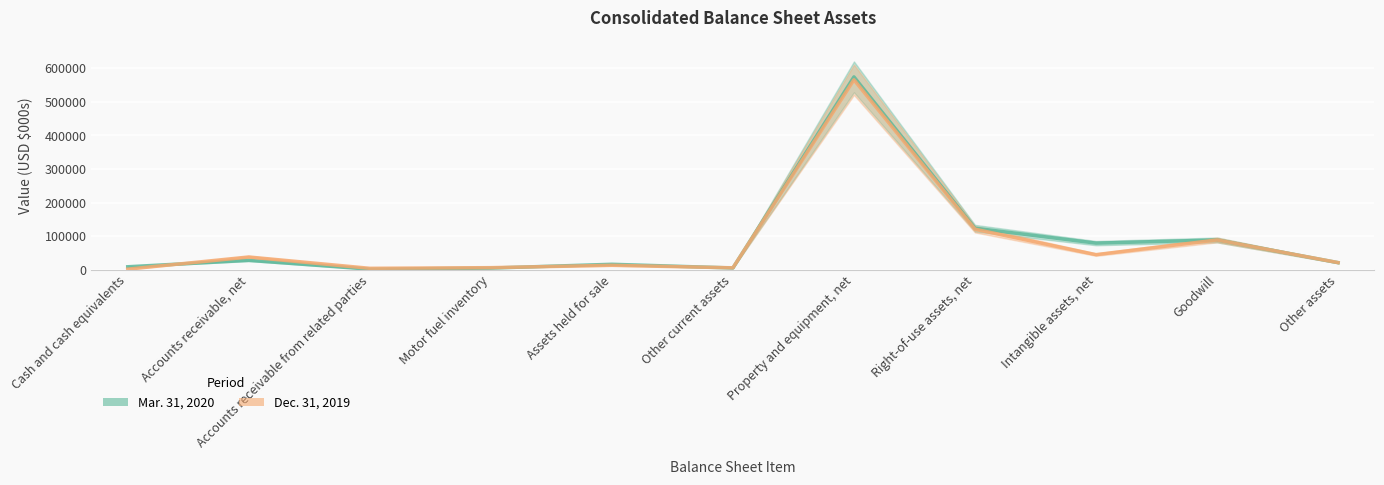

At which category does Dec. 31, 2019 reach its first local valley?

Accounts receivable from related parties